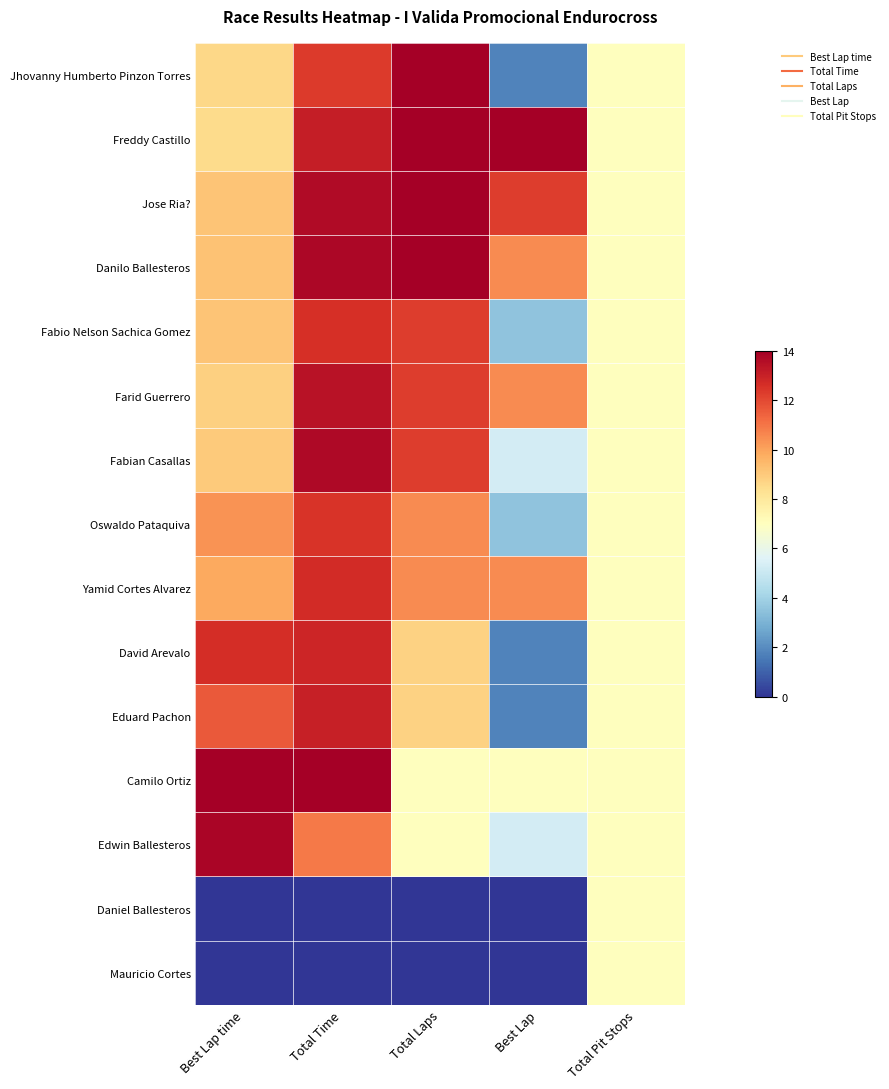

Reading right to left, list all the values displayed in this chart.

Jhovanny Humberto Pinzon Torres: Total Pit Stops=7.0	Best Lap=1.8	Total Laps=14.0	Total Time=12.4	Best Lap time=8.6
Freddy Castillo: Total Pit Stops=7.0	Best Lap=14.0	Total Laps=14.0	Total Time=13.1	Best Lap time=8.5
Jose Ria?: Total Pit Stops=7.0	Best Lap=12.2	Total Laps=14.0	Total Time=13.6	Best Lap time=9.1
Danilo Ballesteros: Total Pit Stops=7.0	Best Lap=10.5	Total Laps=14.0	Total Time=13.7	Best Lap time=9.2
Fabio Nelson Sachica Gomez: Total Pit Stops=7.0	Best Lap=3.5	Total Laps=12.2	Total Time=12.6	Best Lap time=9.1
Farid Guerrero: Total Pit Stops=7.0	Best Lap=10.5	Total Laps=12.2	Total Time=13.4	Best Lap time=8.8
Fabian Casallas: Total Pit Stops=7.0	Best Lap=5.2	Total Laps=12.2	Total Time=13.7	Best Lap time=9.0
Oswaldo Pataquiva: Total Pit Stops=7.0	Best Lap=3.5	Total Laps=10.5	Total Time=12.5	Best Lap time=10.3
Yamid Cortes Alvarez: Total Pit Stops=7.0	Best Lap=10.5	Total Laps=10.5	Total Time=12.7	Best Lap time=9.9
David Arevalo: Total Pit Stops=7.0	Best Lap=1.8	Total Laps=8.8	Total Time=12.9	Best Lap time=12.7
Eduard Pachon: Total Pit Stops=7.0	Best Lap=1.8	Total Laps=8.8	Total Time=13.1	Best Lap time=11.6
Camilo Ortiz: Total Pit Stops=7.0	Best Lap=7.0	Total Laps=7.0	Total Time=14.0	Best Lap time=14.0
Edwin Ballesteros: Total Pit Stops=7.0	Best Lap=5.2	Total Laps=7.0	Total Time=10.9	Best Lap time=13.8
Daniel Ballesteros: Total Pit Stops=7.0	Best Lap=0.0	Total Laps=0.0	Total Time=0.0	Best Lap time=0.0
Mauricio Cortes: Total Pit Stops=7.0	Best Lap=0.0	Total Laps=0.0	Total Time=0.0	Best Lap time=0.0